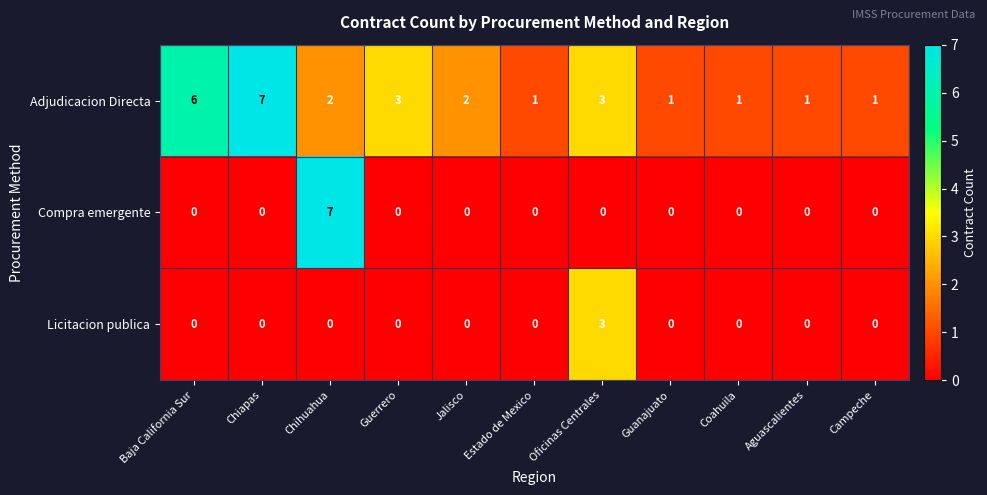

Which series has the widest spread of values?

Compra emergente